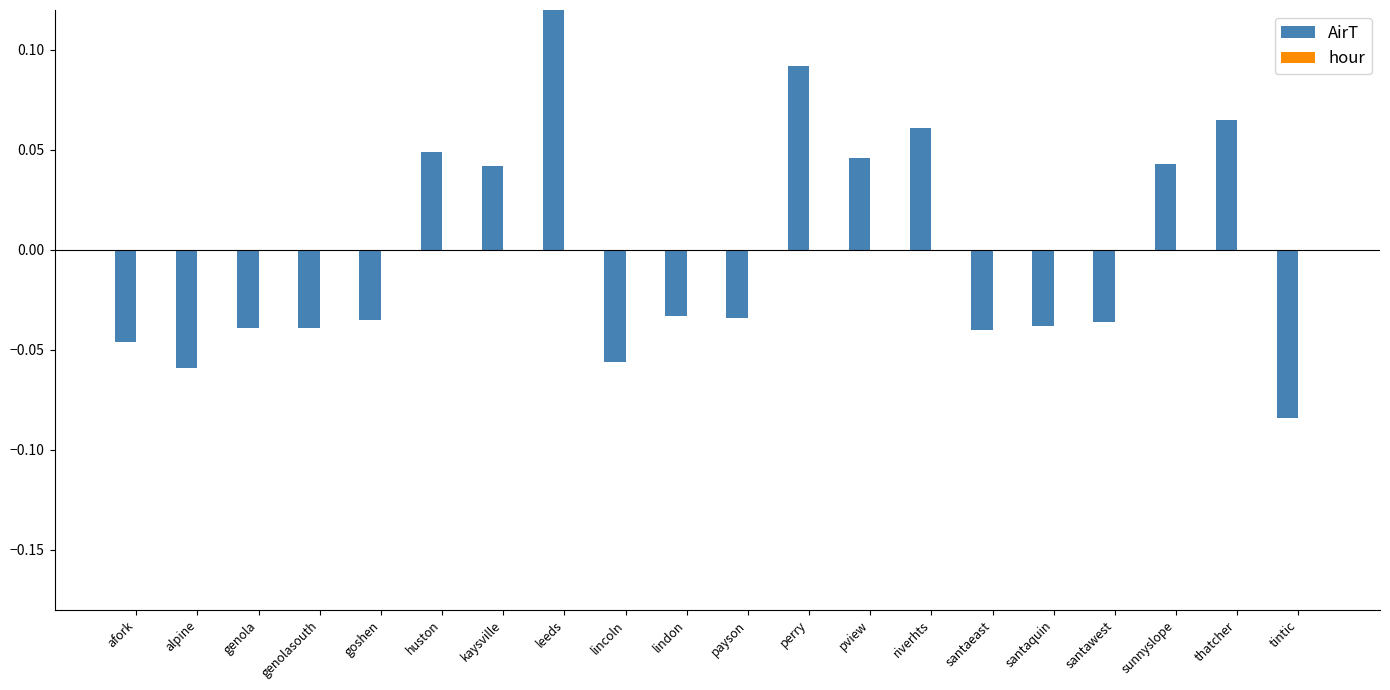

Reading right to left, list all the values displayed in this chart.

AirT: -0.1	0.1	0.0	-0.0	-0.0	-0.0	0.1	0.0	0.1	-0.0	-0.0	-0.1	0.1	0.0	0.0	-0.0	-0.0	-0.0	-0.1	-0.0
hour: 0.0	0.0	0.0	0.0	0.0	0.0	0.0	0.0	0.0	0.0	0.0	0.0	0.0	0.0	0.0	0.0	0.0	0.0	0.0	0.0